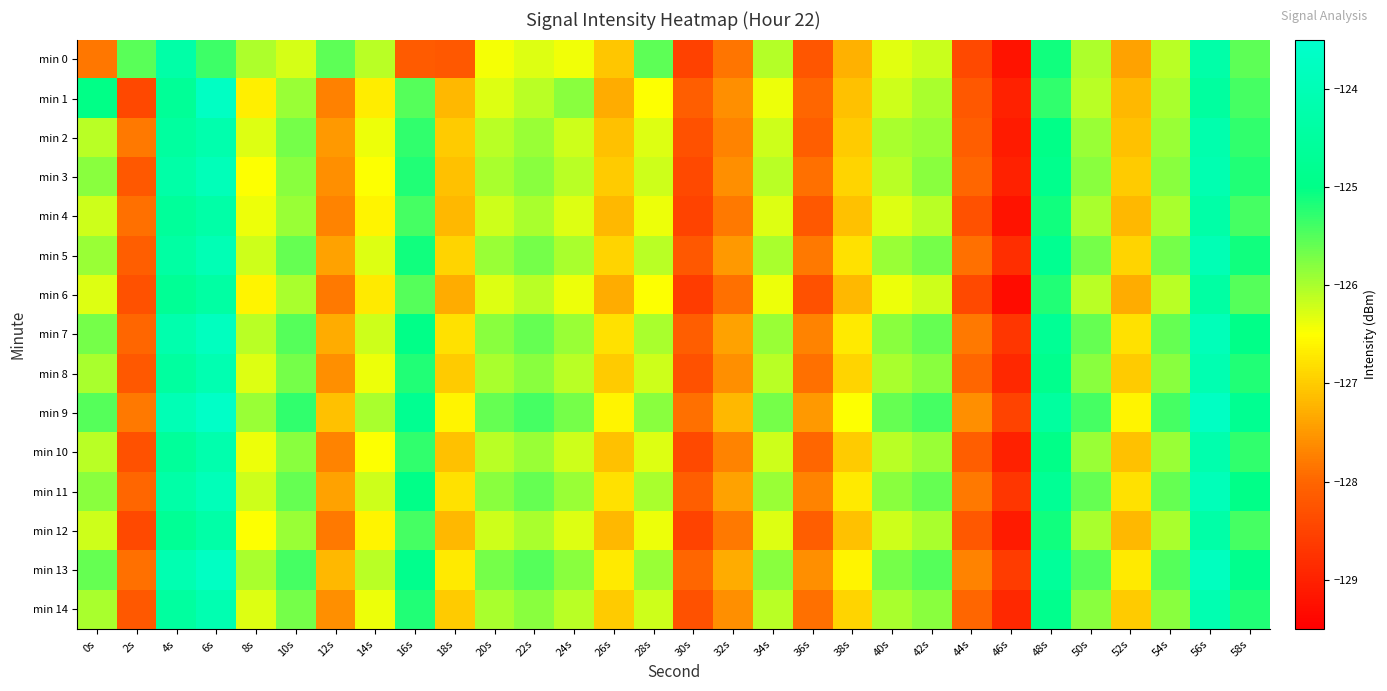

What is the greatest value displayed?

-123.6